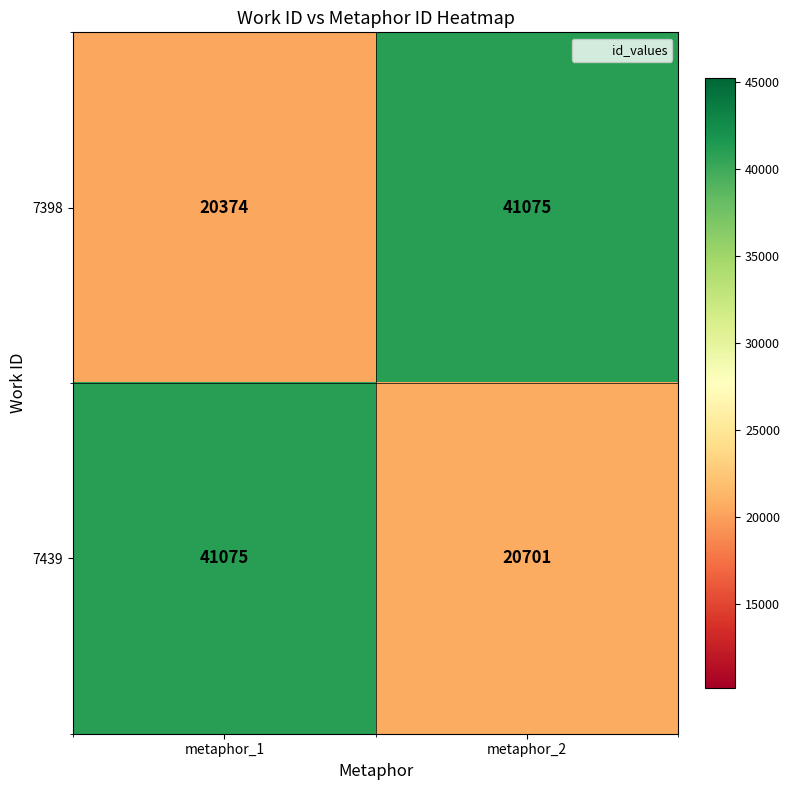

Reading right to left, list all the values displayed in this chart.

7398: metaphor_2=41075	metaphor_1=20374
7439: metaphor_2=20701	metaphor_1=41075